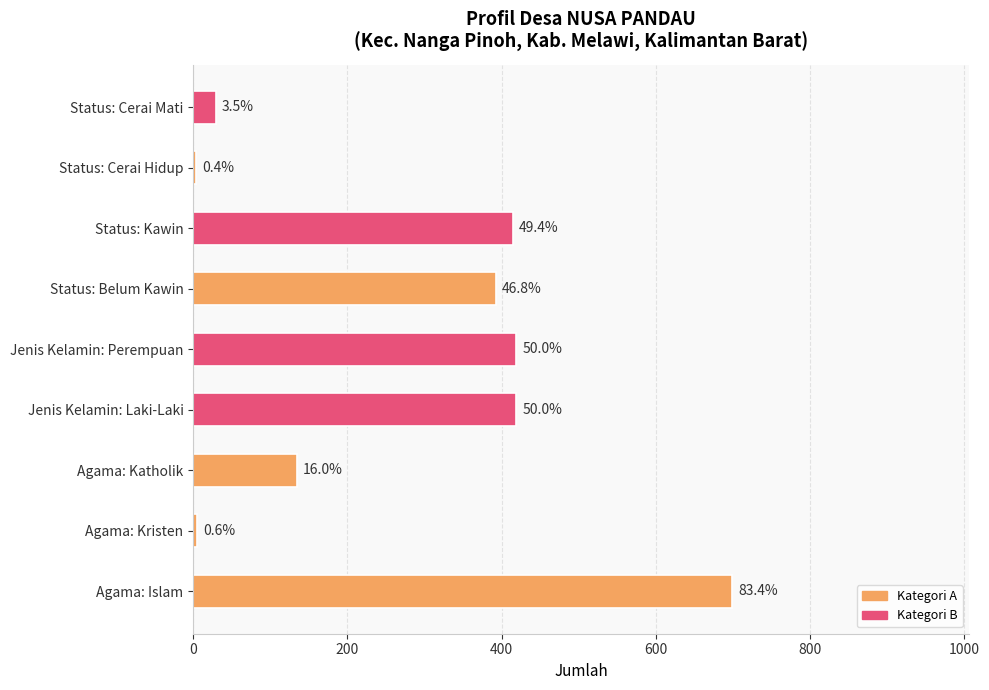

How many values exceed 392?

4